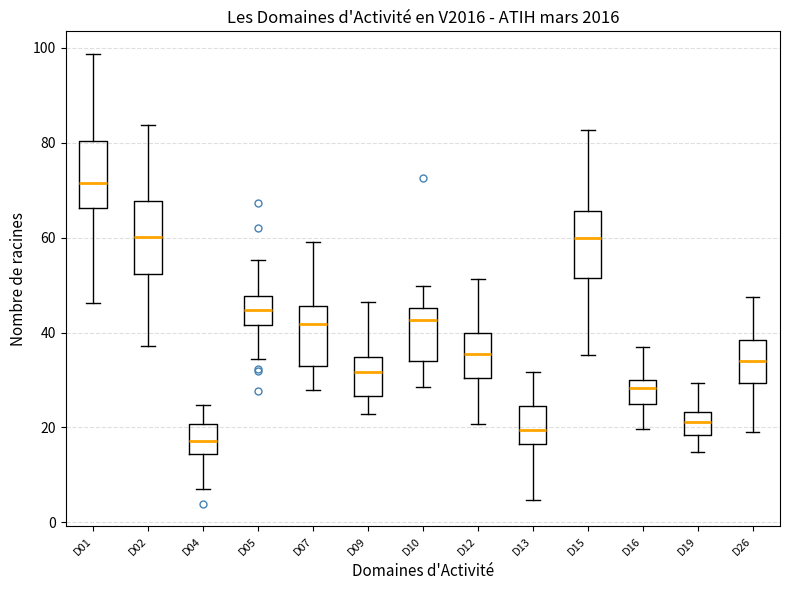

Which box has the lowest median line?

D04